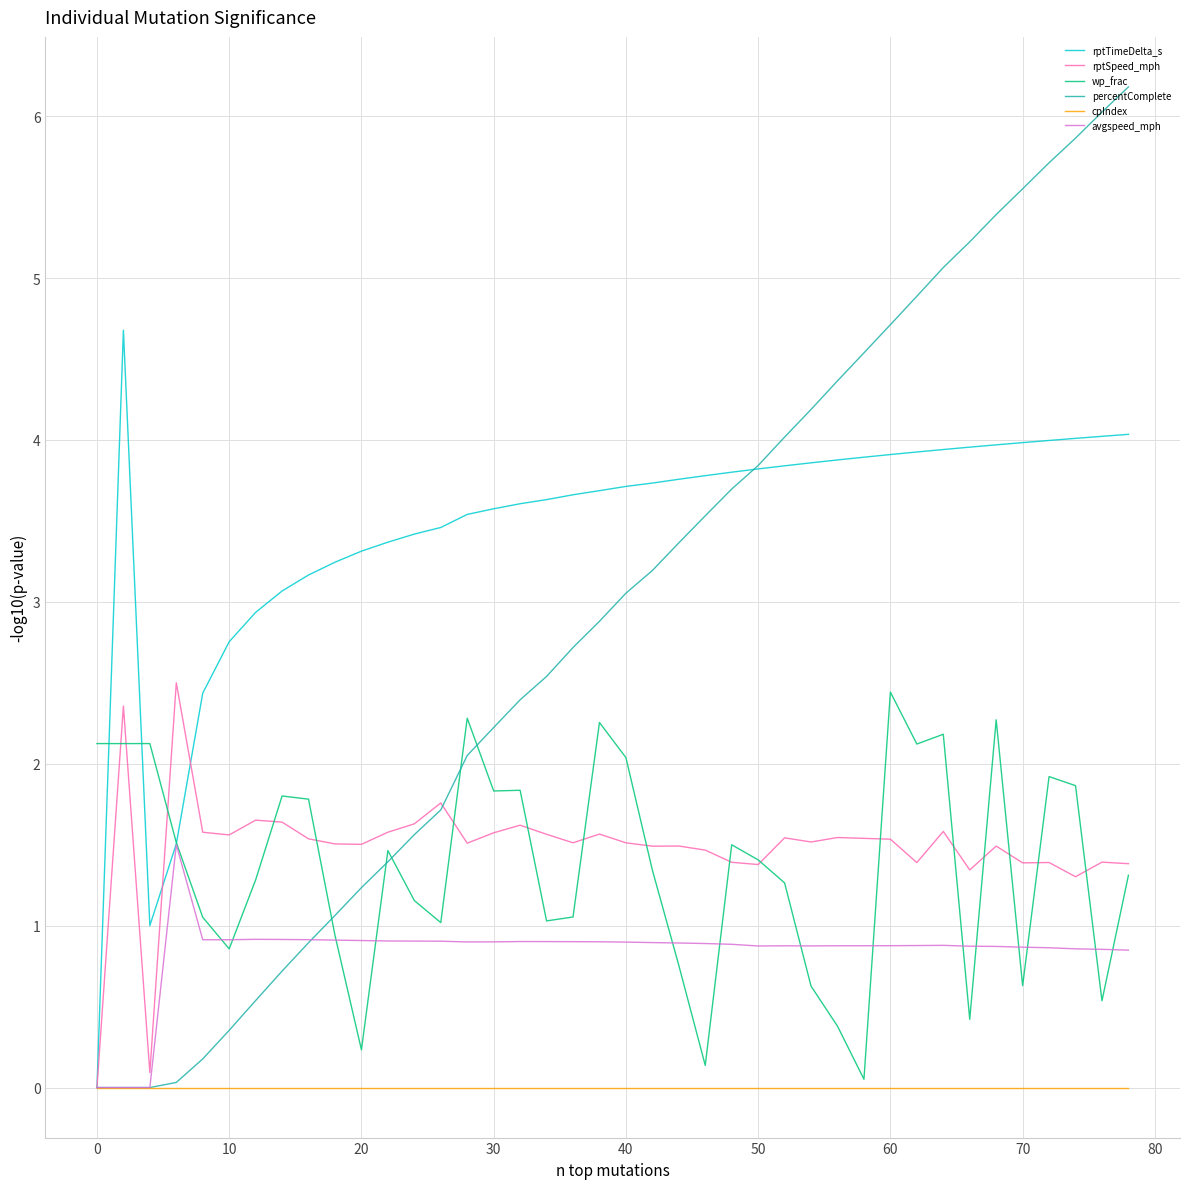

What is the highest value of the rptTimeDelta_s series?

4.7